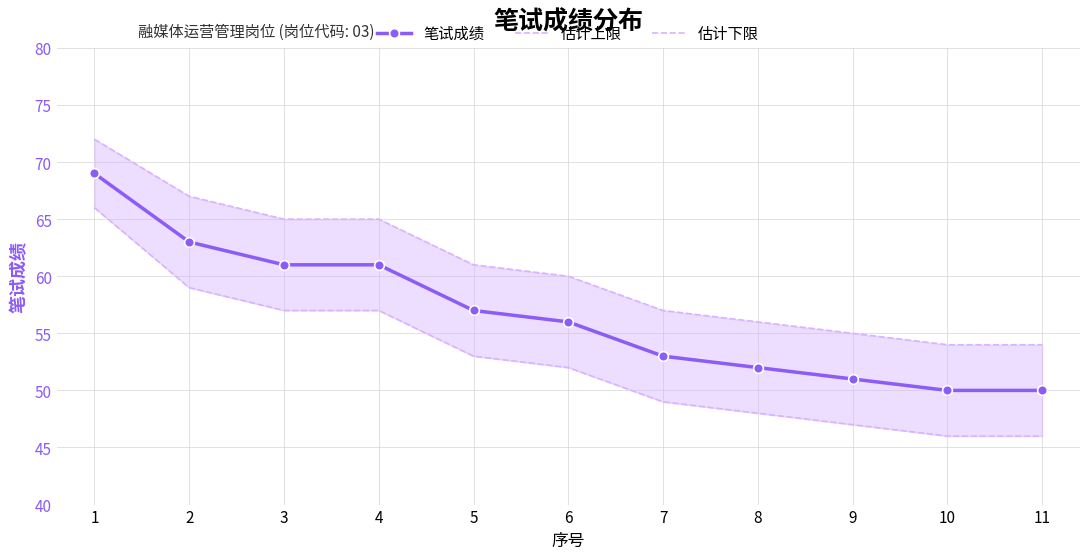

True or false: 估计上限 has a value of 12 at 11.

False